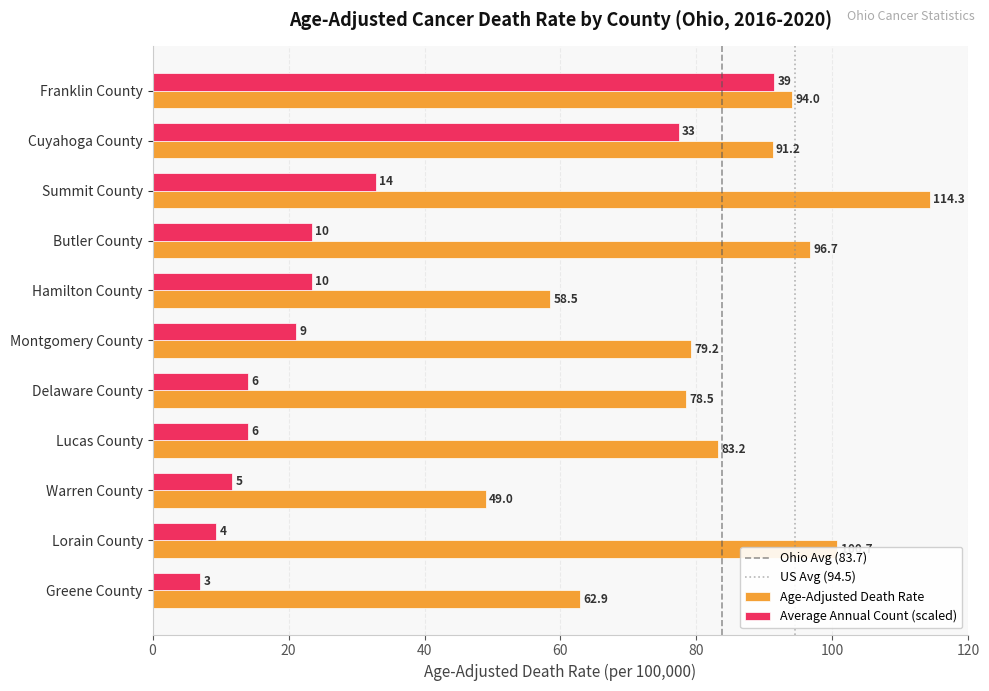

At how many categories does at least one series exceed 26?

11